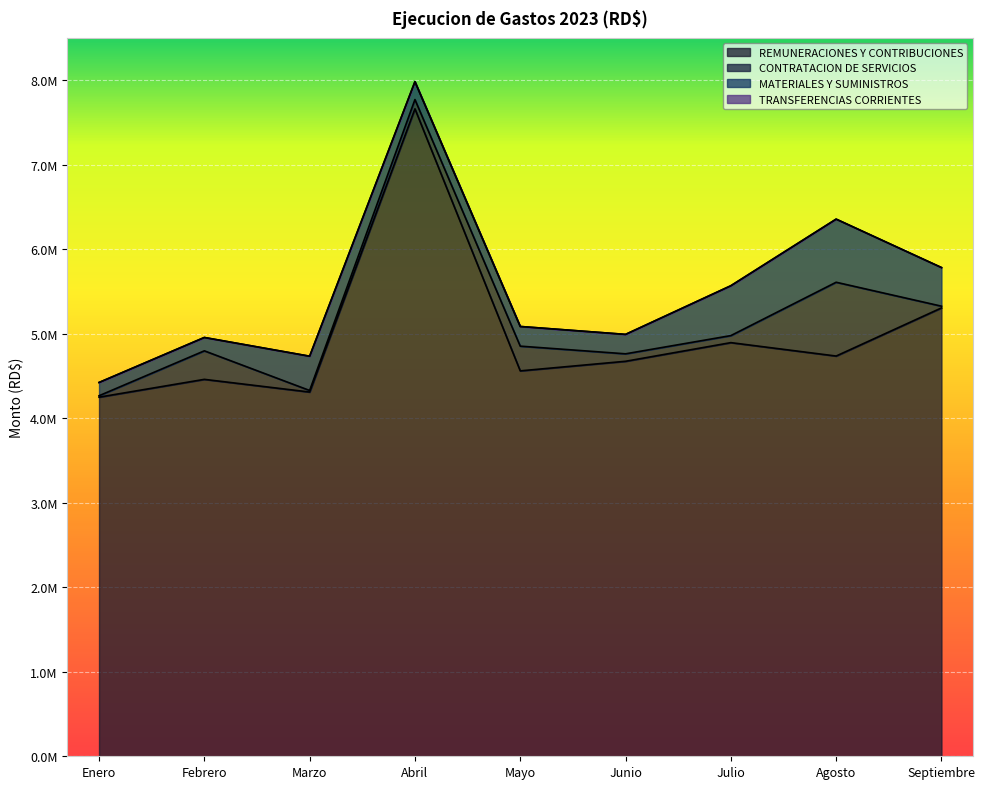

What is the label of the 8th point from the left?

Agosto